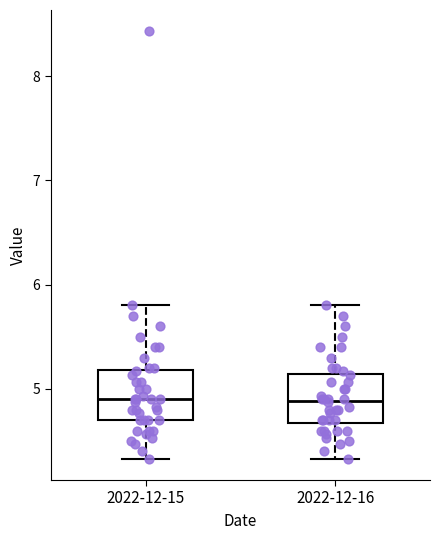

Reading left to right, transcribe this box plot: for each box, give where its median line is, the range the box spans, and where its two whiskers end, as read against the y-axis. The values are not printed on the chart, so give them approximately, as read against the axis.

2022-12-15: median 4.9, box 4.7 to 5.2, whiskers 4.3 to 5.8
2022-12-16: median 4.9, box 4.7 to 5.1, whiskers 4.3 to 5.8